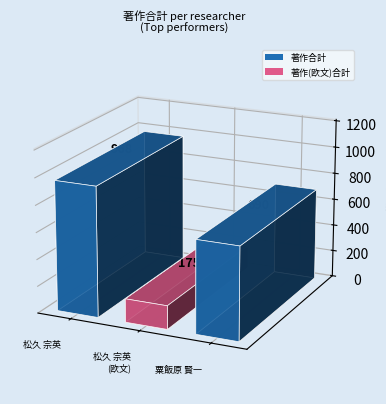

Rank the series by their average value, from lowest to highest.

著作(欧文)合計, 著作合計